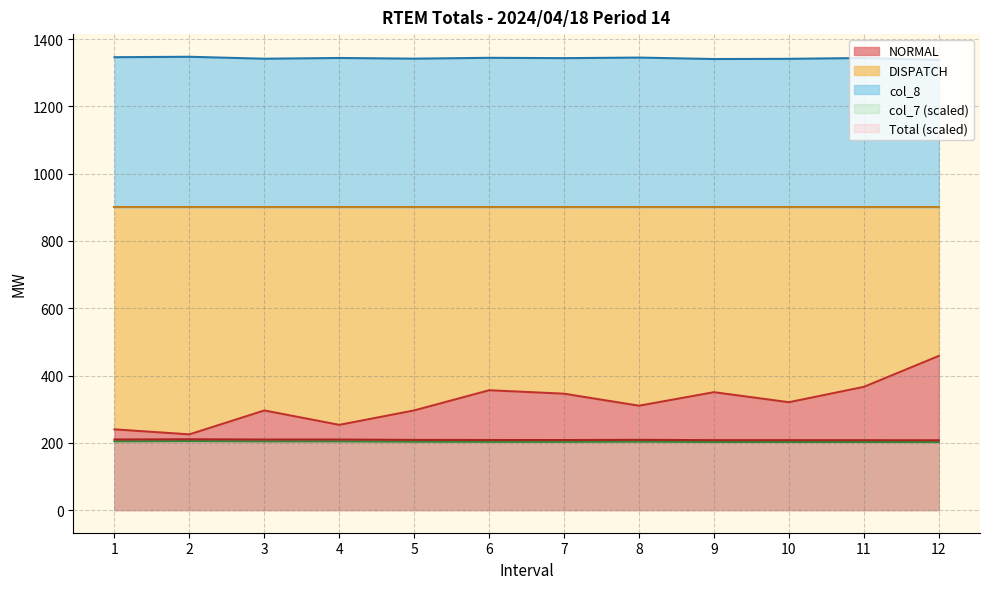

True or false: NORMAL and col_8 intersect in this chart.

False